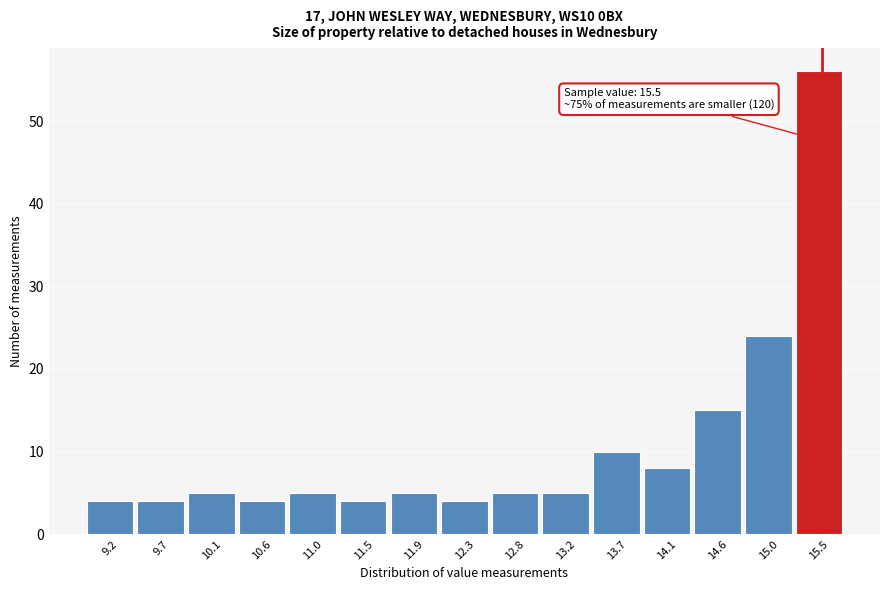

Which range on the x-axis has the tallest bar?

15.25 to 15.70